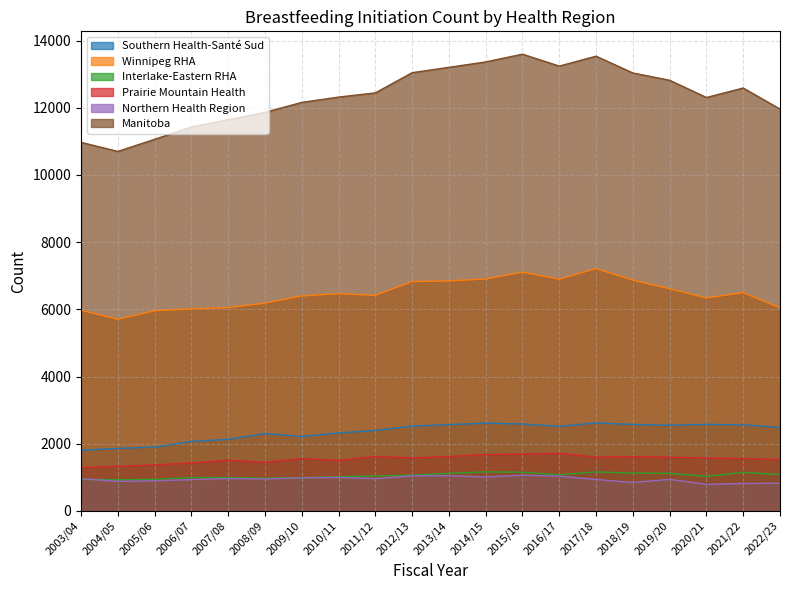

What is the label of the 10th point from the left?

2012/13